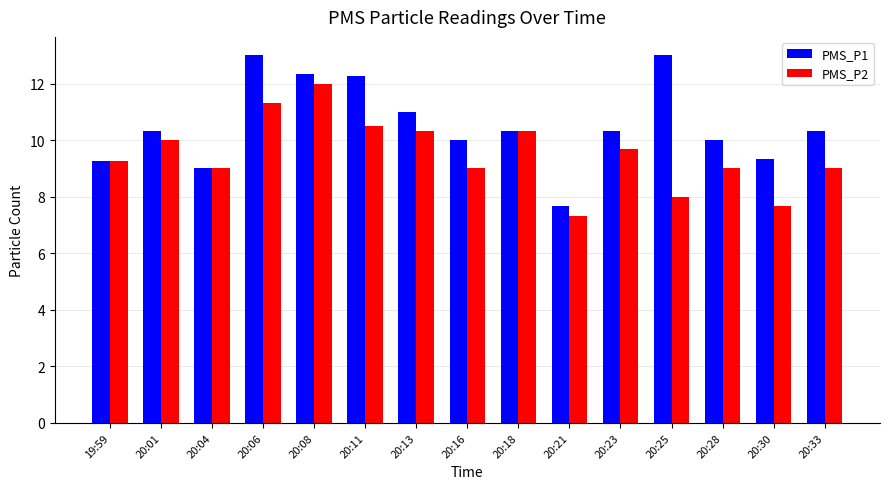

Between 20:08 and 20:30, which series saw the biggest shift?

PMS_P2